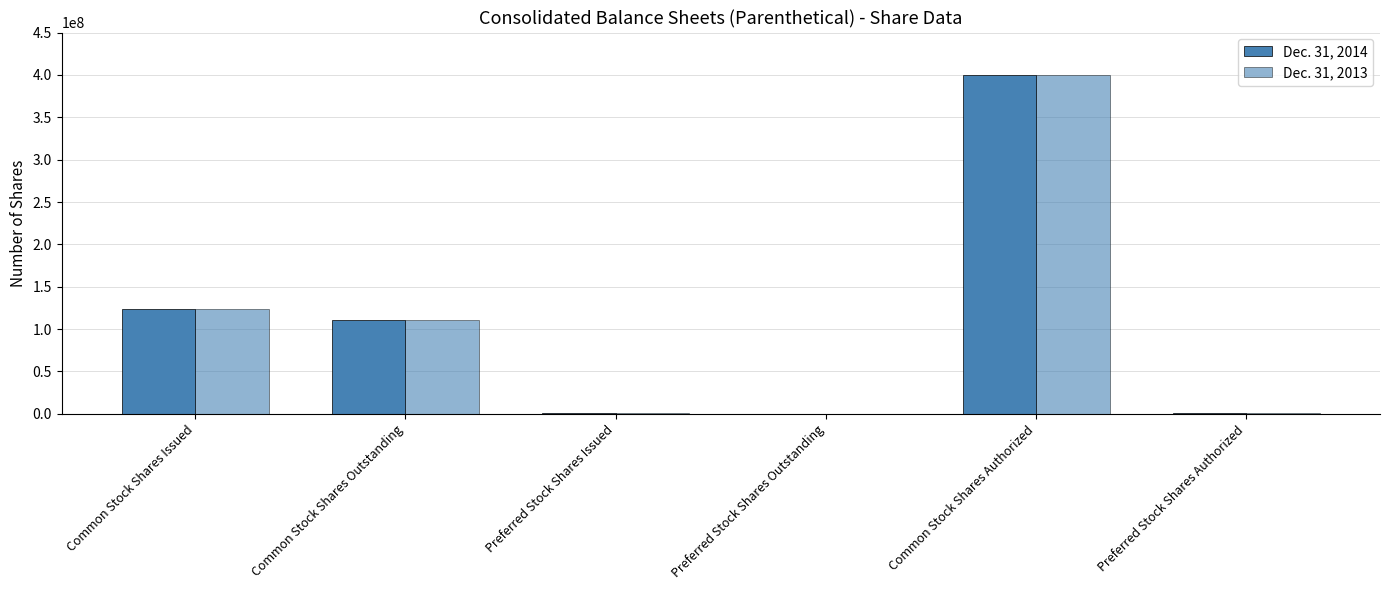

What is the maximum value shown in the chart?

400000000